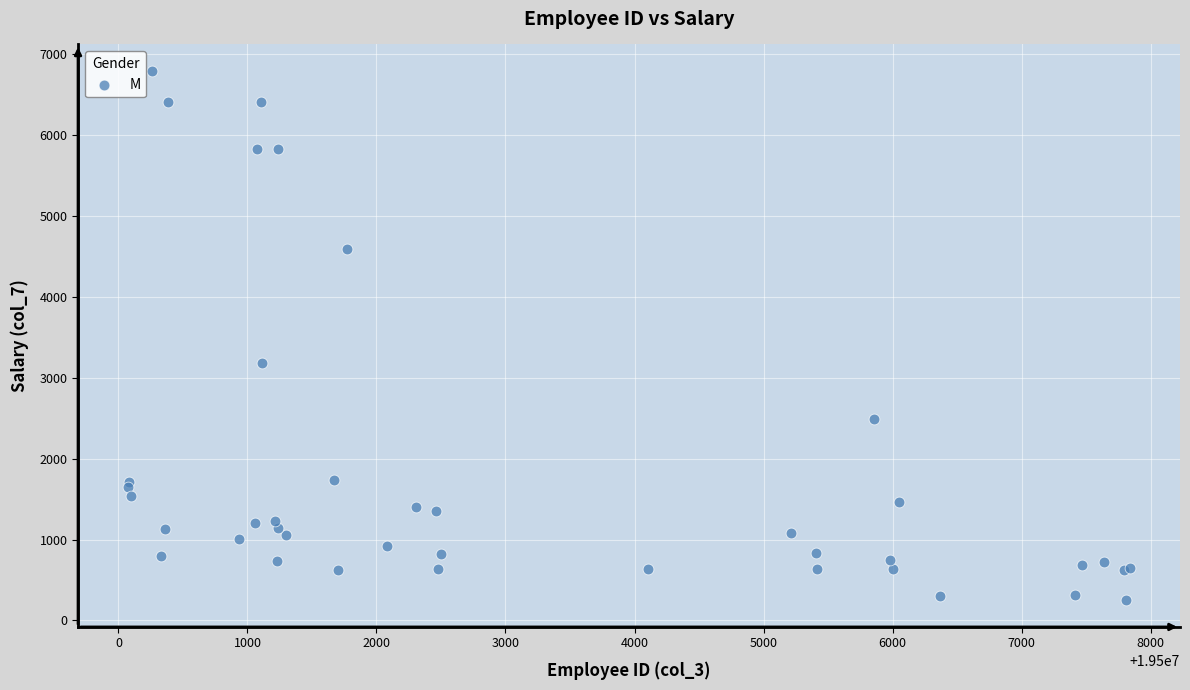

What Y value in the scatter plot is closest to 3516?

3176.6